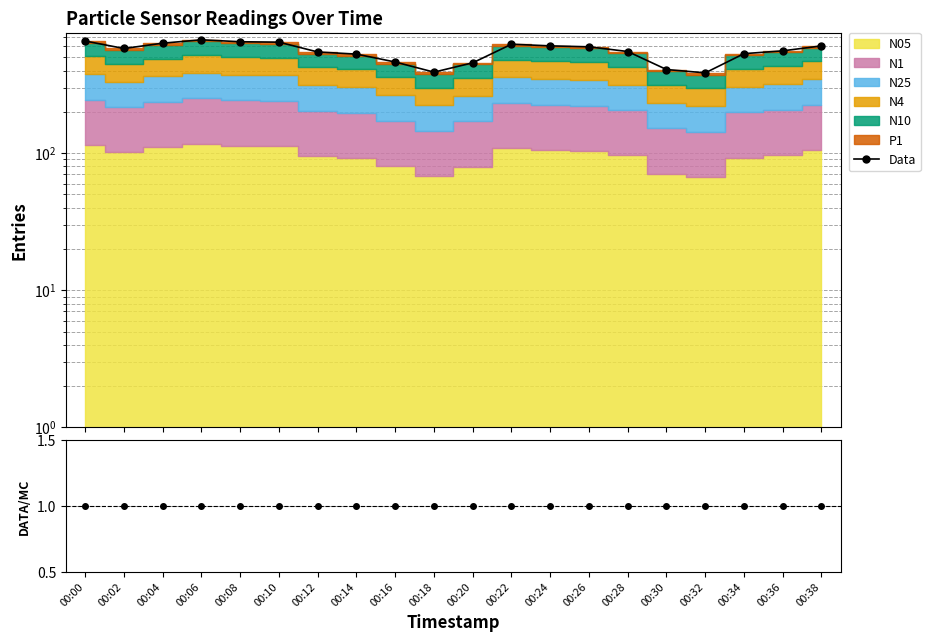

What is the maximum value shown in the chart?

671.0